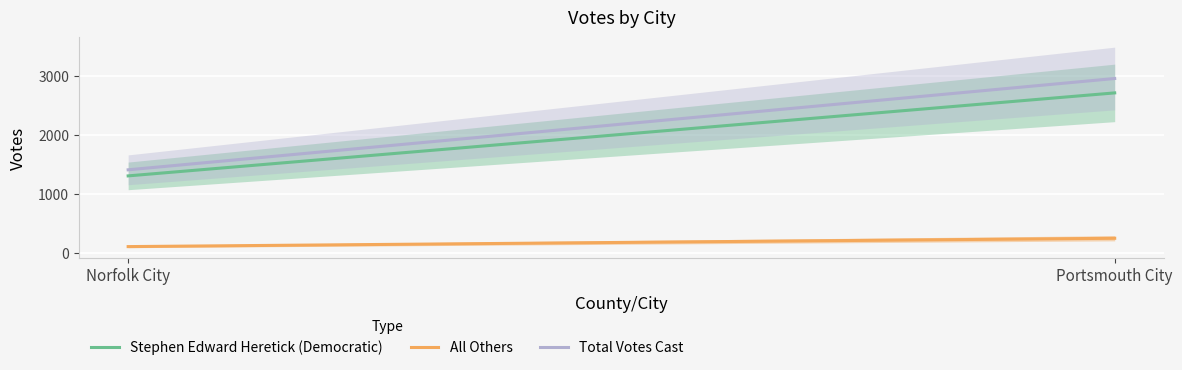

What is the greatest value displayed?

2951